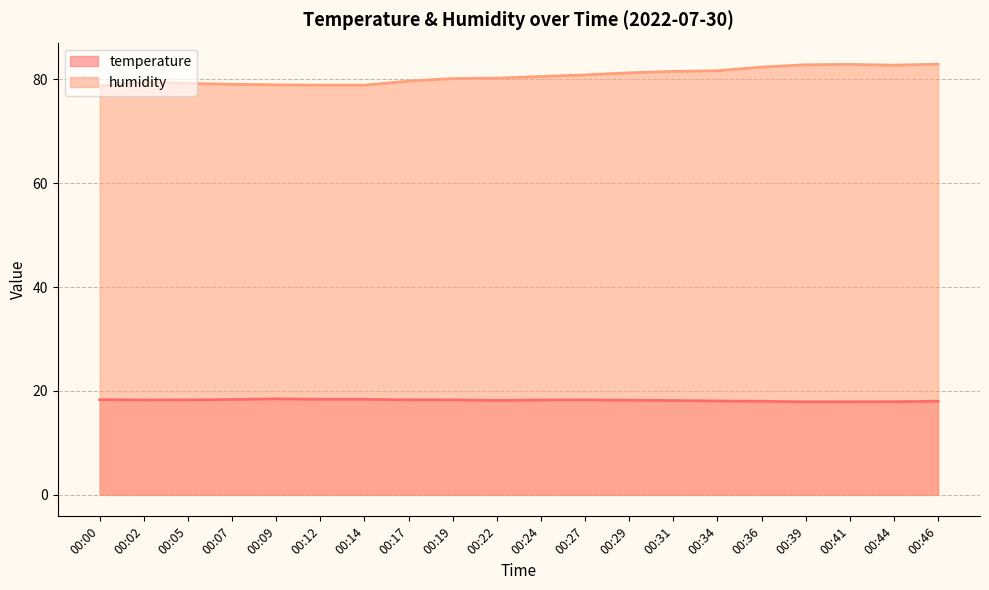

At 00:02, list the series in order from largest to smallest.

humidity, temperature